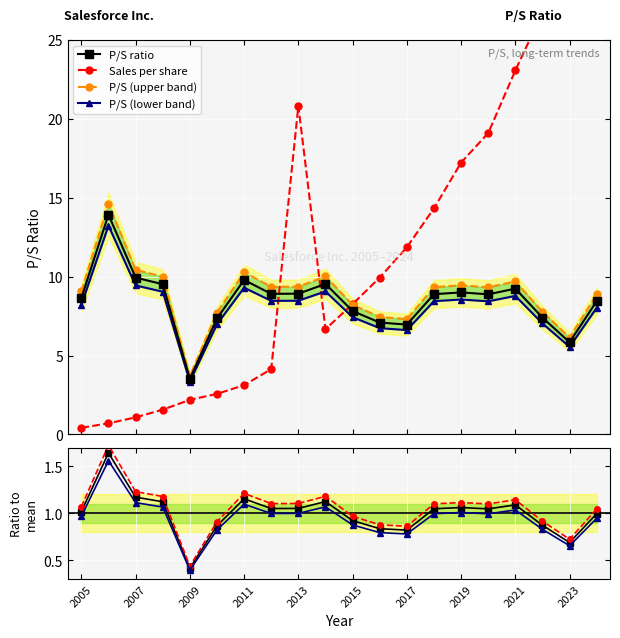

True or false: P/S ratio has more than 2 interior local peaks.

True